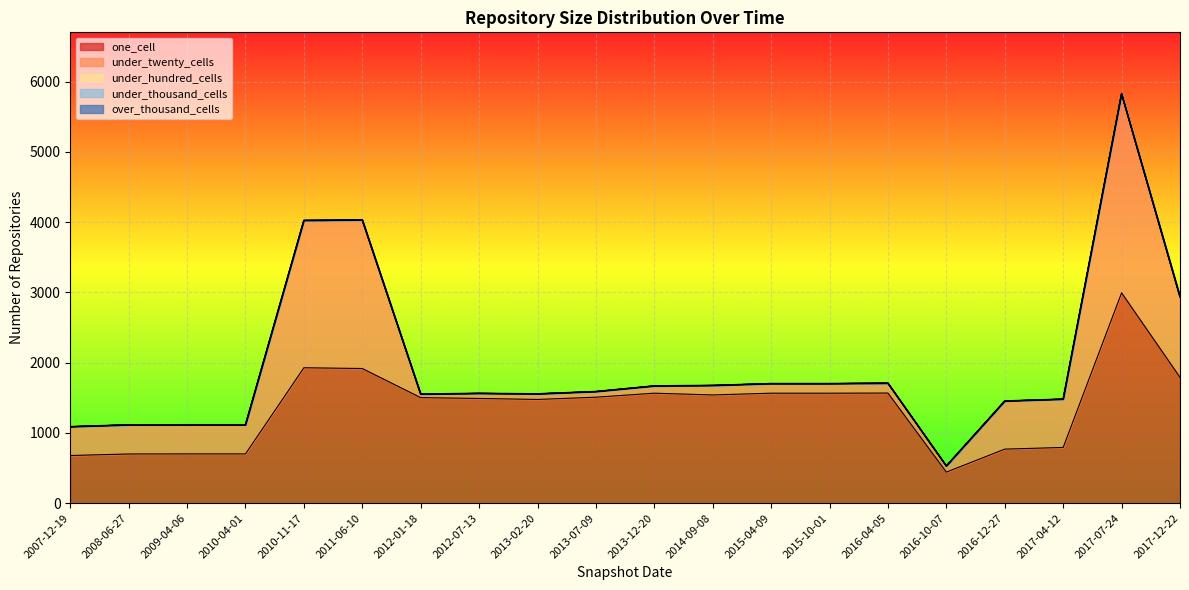

The under_hundred_cells series shows 0 at 2010-11-17. True or false?

True